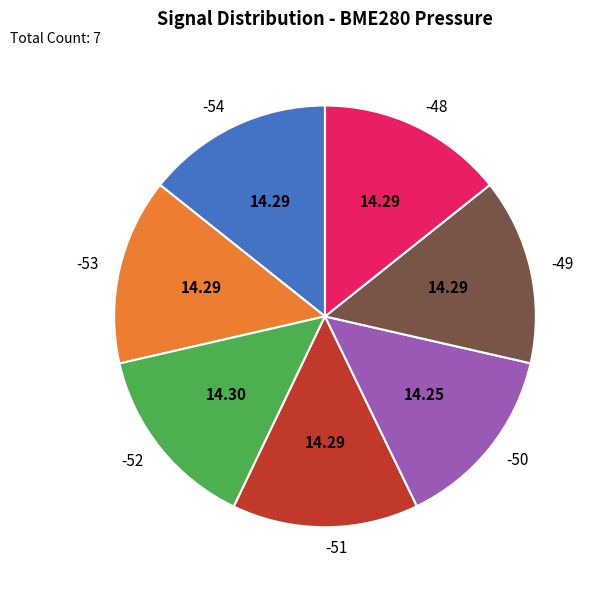

Does -49 account for over 50% of the chart?

No